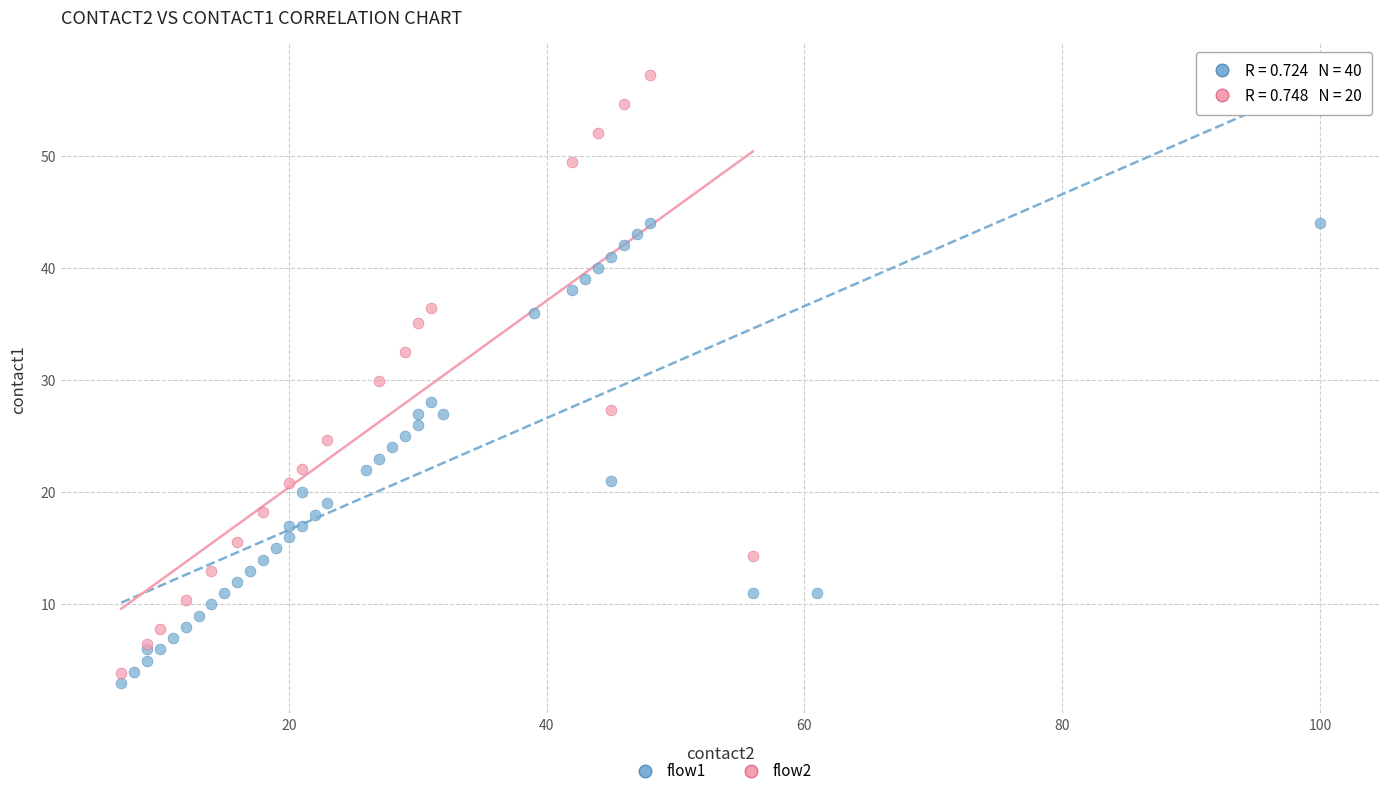

Which series has the largest Y range (max minus min)?

flow2